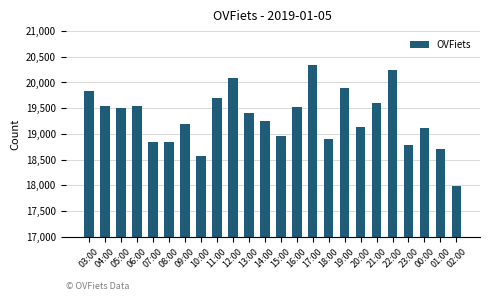

Approximately how many times larger is the value at 19:00 compared to 15:00?

1.0